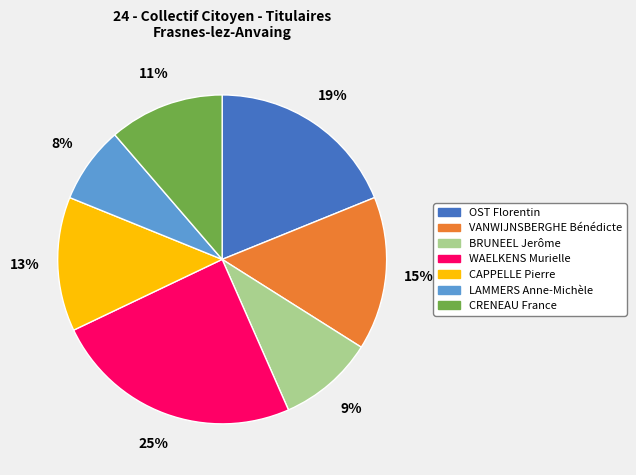

Is there a majority slice in this chart?

No